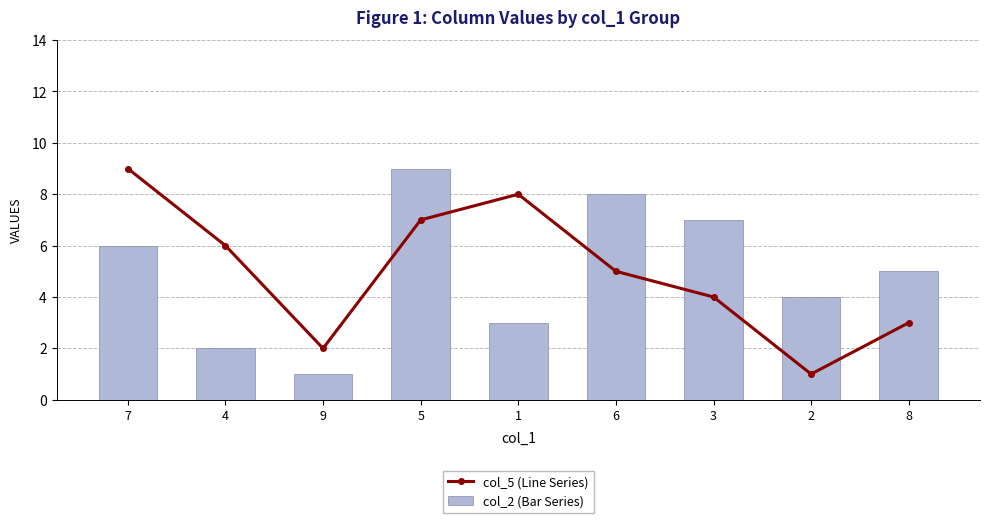

How many col_5 (Line Series) values are between 3 and 7?

5